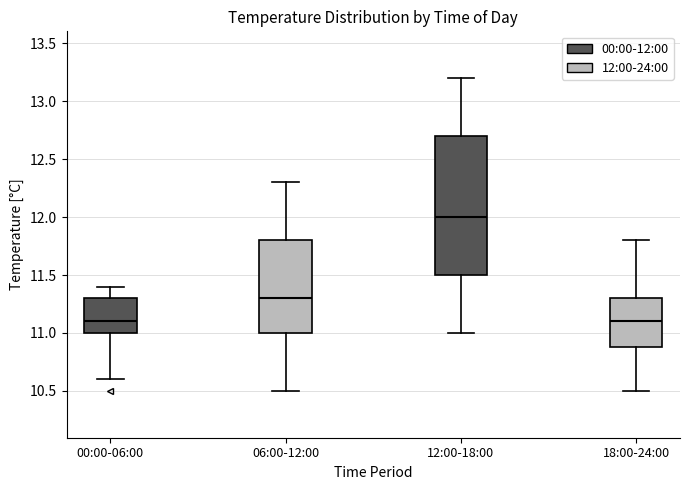

Comparing the boxes themselves (not the whiskers), which one is the tallest?

12:00-18:00